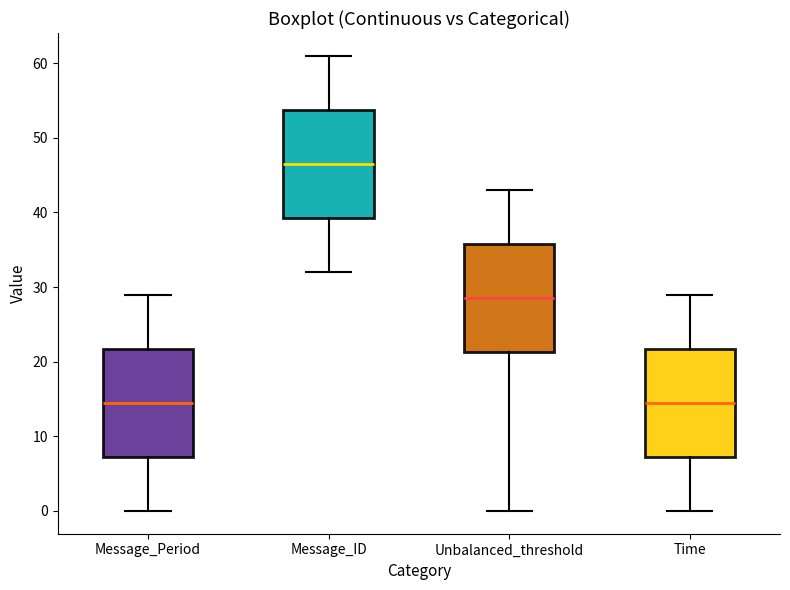

Reading left to right, read every box against the y-axis: the position of its median line, the range the box covers, and the ends of its whiskers. The values are not printed on the chart, so give them approximately, as read against the axis.

Message_Period: median 15, box 7 to 22, whiskers 0 to 29
Message_ID: median 47, box 39 to 54, whiskers 32 to 61
Unbalanced_threshold: median 29, box 21 to 36, whiskers 0 to 43
Time: median 15, box 7 to 22, whiskers 0 to 29